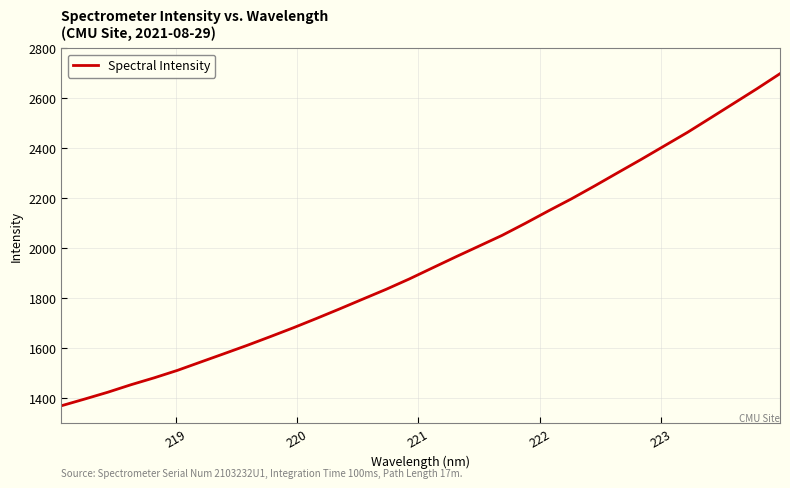

What is the greatest value displayed?

2698.3